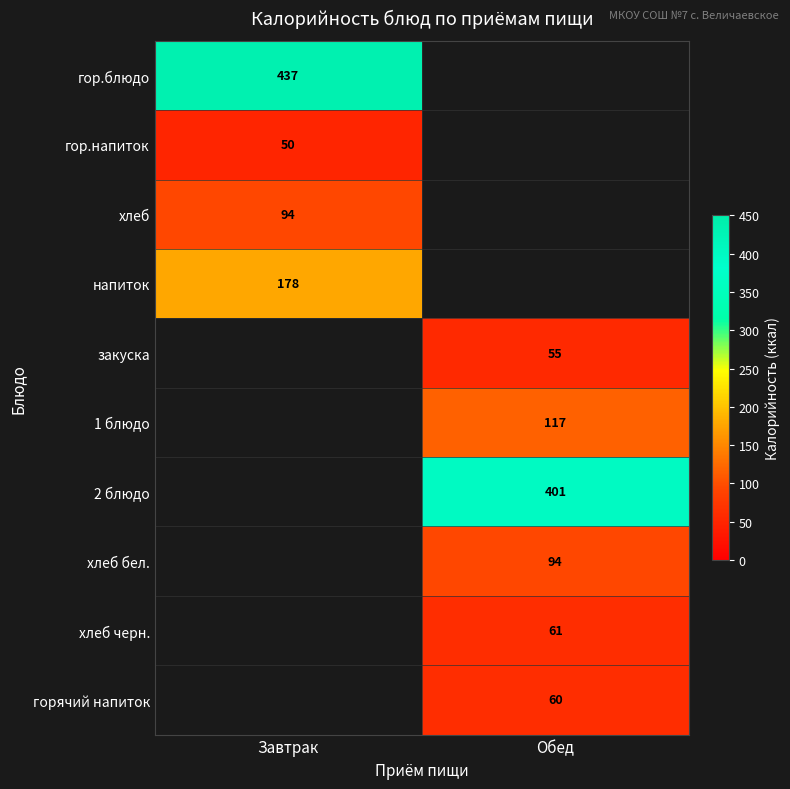

The value of хлеб черн. at Обед is 61. True or false?

True